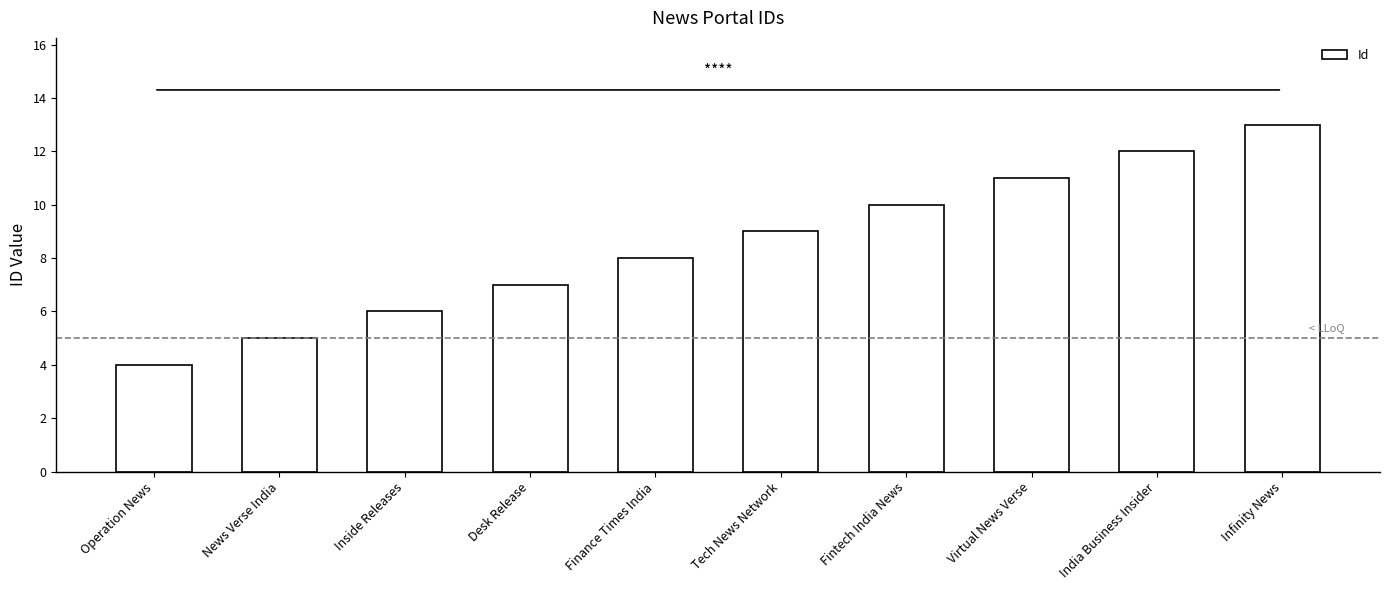

What is the label of the 4th bar from the right?

Fintech India News